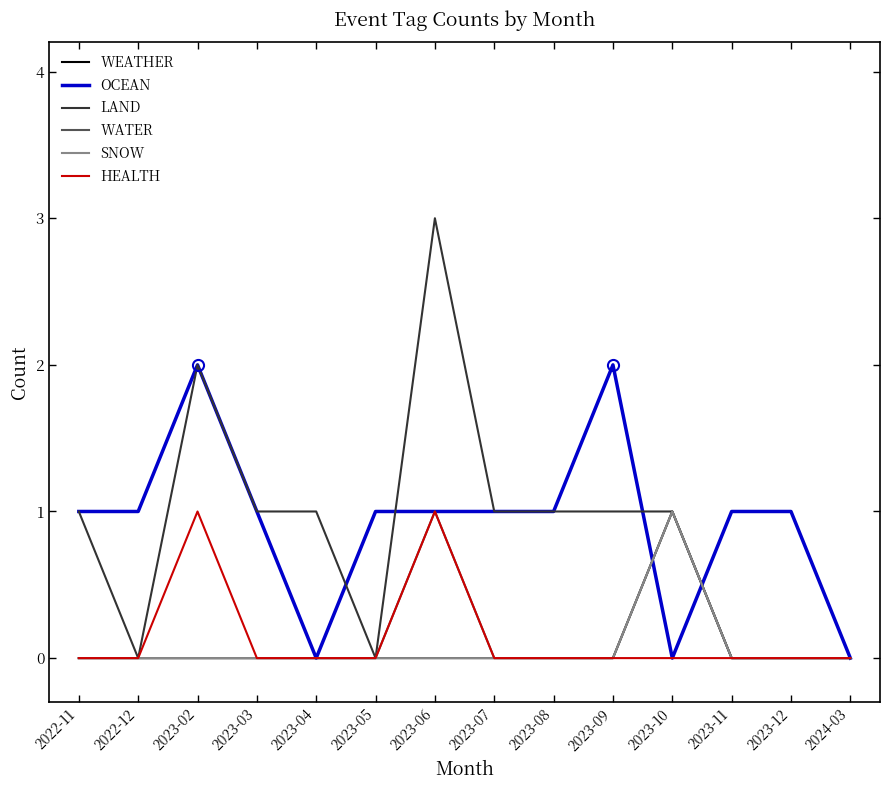

What is the sum of all WATER values?

2